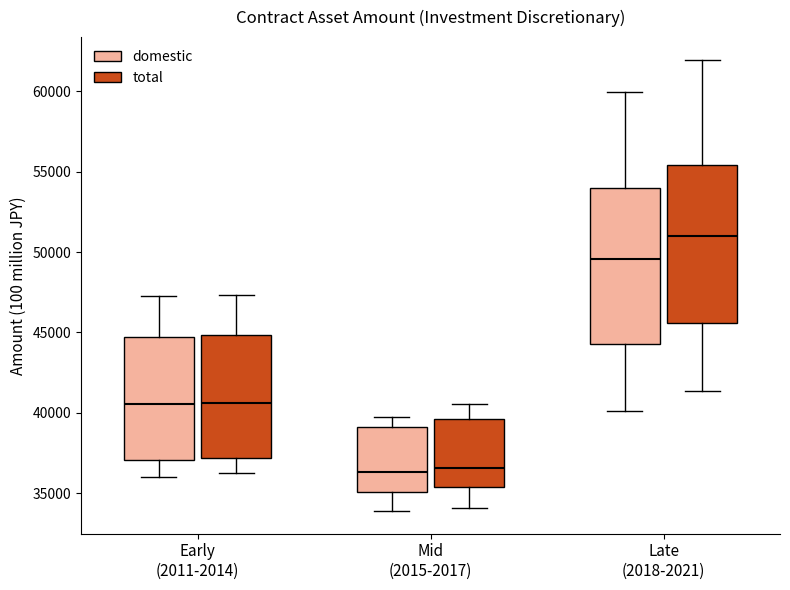

Which box has the highest median line?

Late (2018-2021) (total)